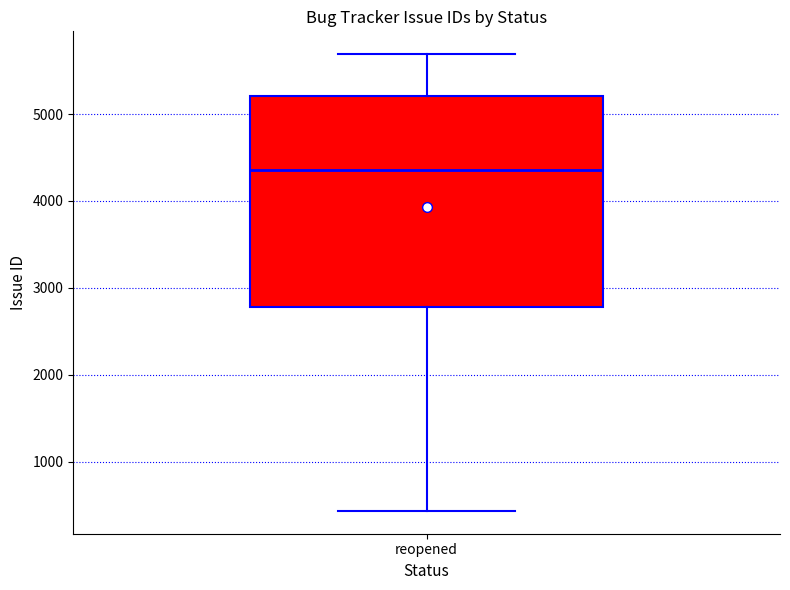

Read this box plot against the y-axis: the position of the median line, the range covered by the box, and the ends of both whiskers. The values are not printed on the chart, so give them approximately, as read against the axis.

median 4400, box 2800 to 5200, whiskers 400 to 5700